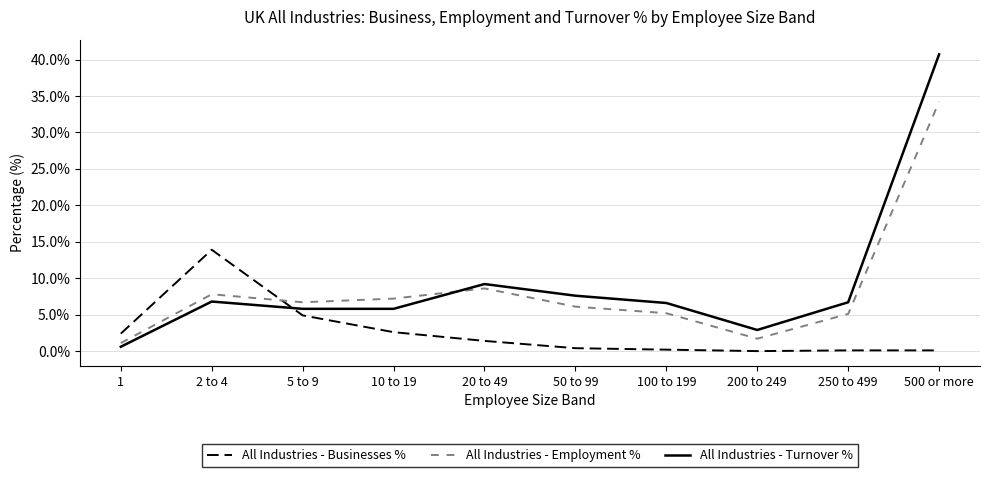

Does the chart have visible grid lines?

Yes